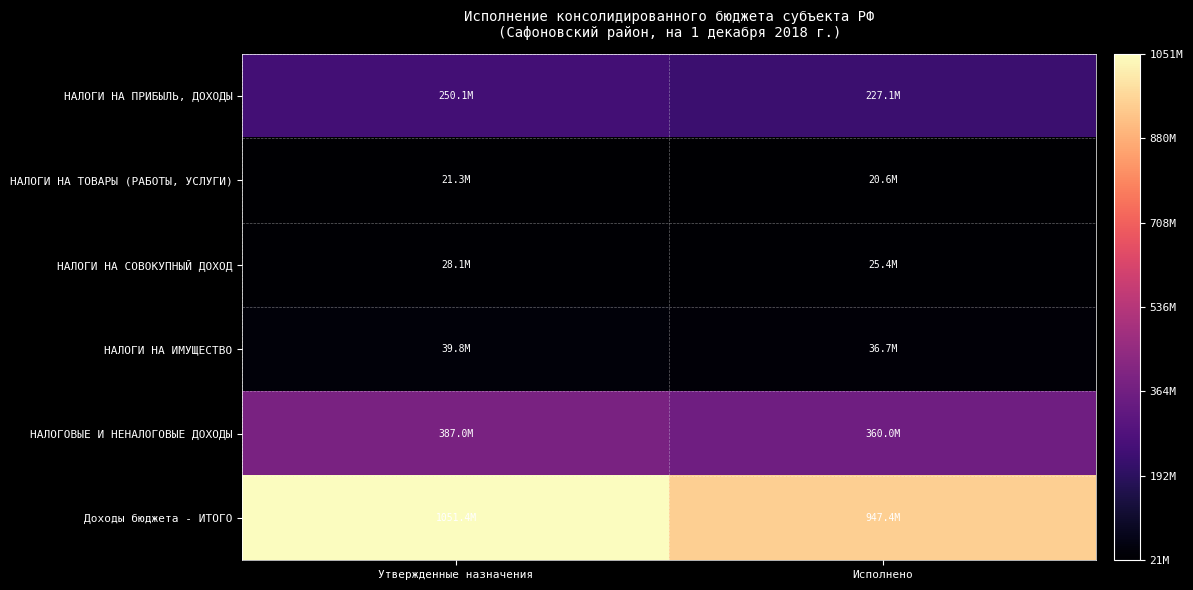

At which category is the sum across all series the highest?

Утвержденные назначения